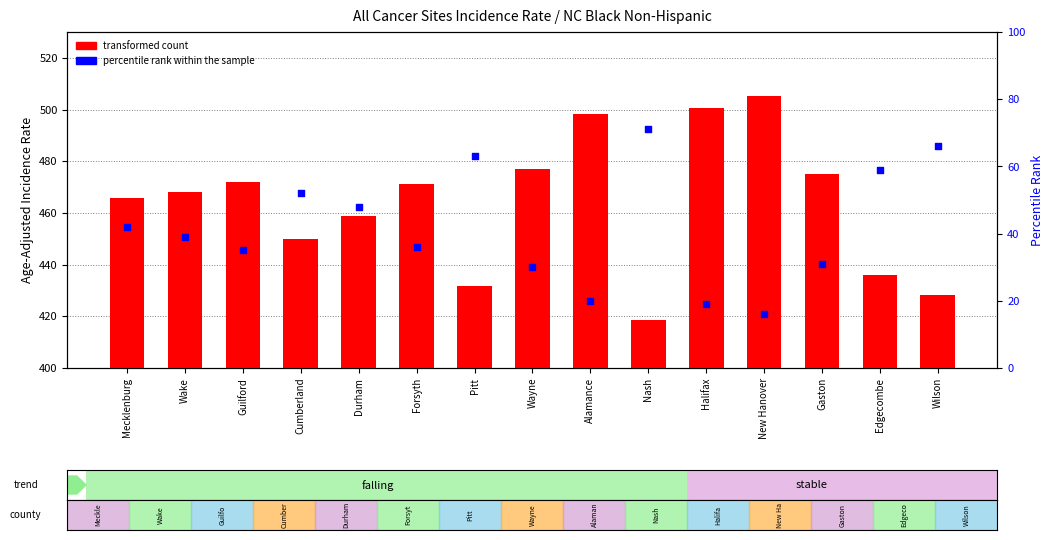

Which series has the largest Y range (max minus min)?

transformed count